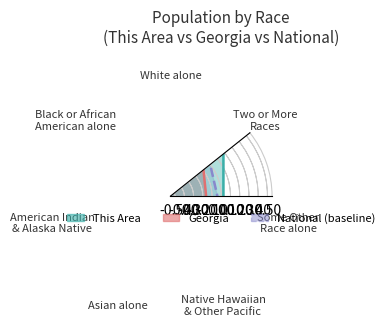

What is the difference between the maximum and minimum values in the Georgia series?

0.8